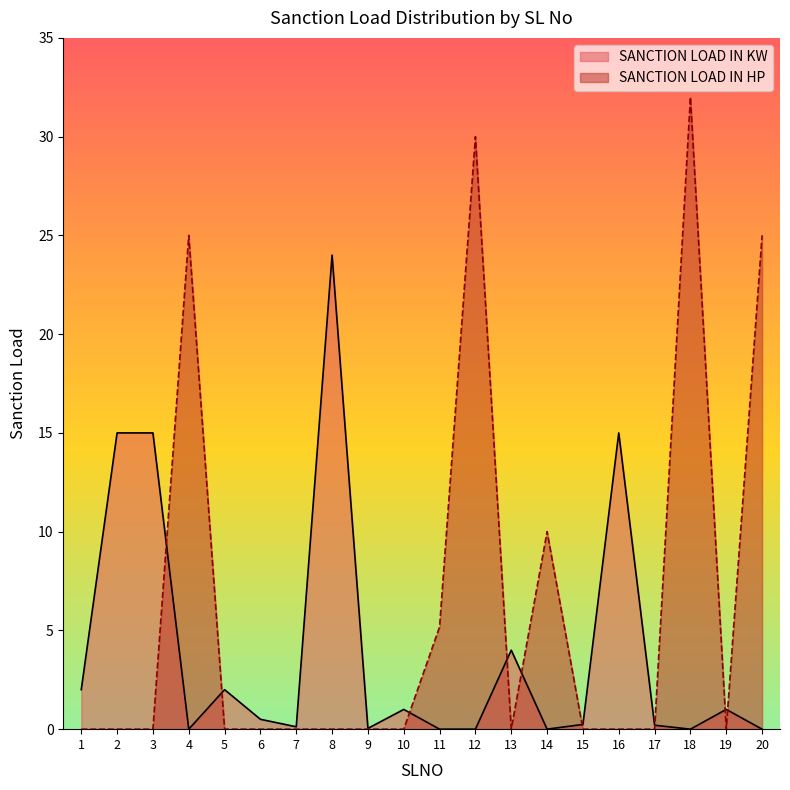

Reading left to right, what are all the values shown in this chart?

SANCTION LOAD IN KW: 1=2.0	2=15.0	3=15.0	4=0.0	5=2.0	6=0.5	7=0.1	8=24.0	9=0.0	10=1.0	11=0.0	12=0.0	13=4.0	14=0.0	15=0.2	16=15.0	17=0.2	18=0.0	19=1.0	20=0.0
SANCTION LOAD IN HP: 1=0.0	2=0.0	3=0.0	4=25.0	5=0.0	6=0.0	7=0.0	8=0.0	9=0.0	10=0.0	11=5.2	12=30.0	13=0.0	14=10.0	15=0.0	16=0.0	17=0.0	18=32.0	19=0.0	20=25.0